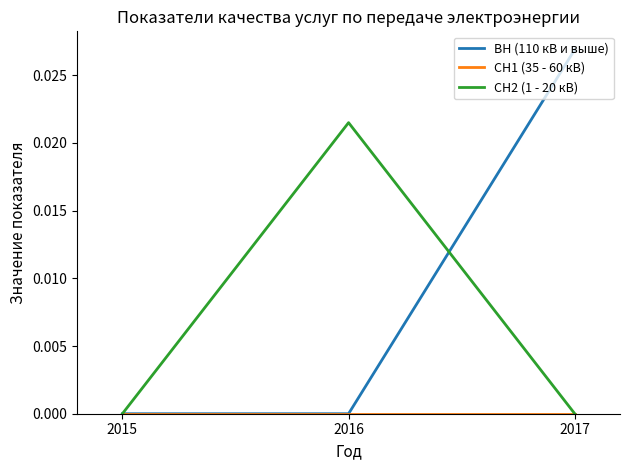

Does the chart display data point markers on the line(s)?

No